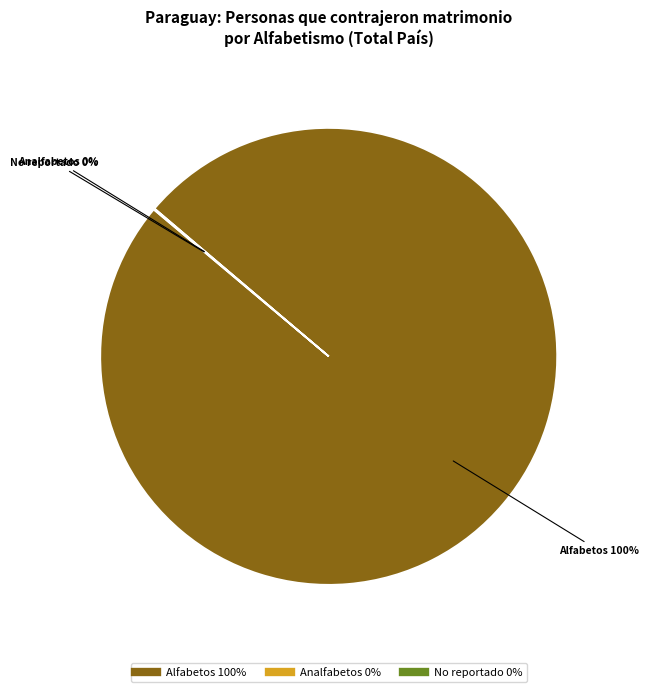

Does any single category account for the majority?

Yes